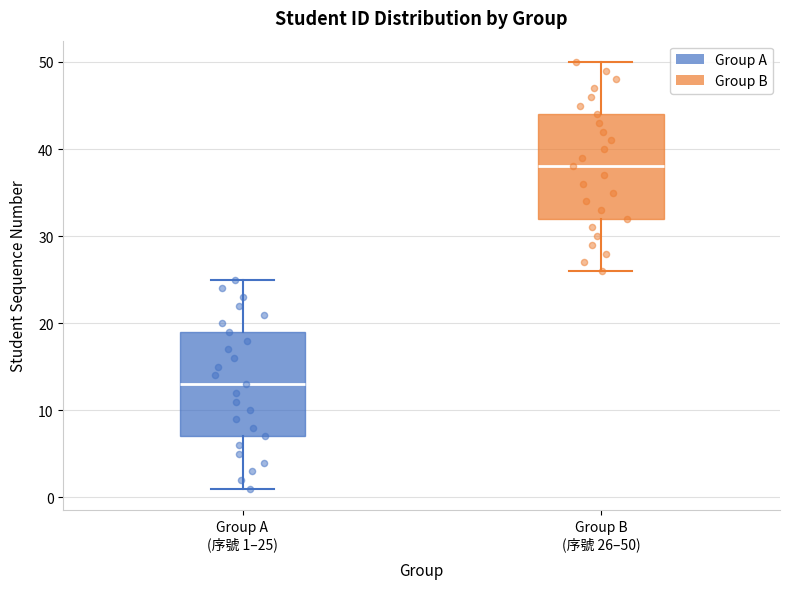

Reading left to right, transcribe this box plot: for each box, give where its median line is, the range the box spans, and where its two whiskers end, as read against the y-axis. The values are not printed on the chart, so give them approximately, as read against the axis.

Group A (序號 1–25): median 13, box 7 to 19, whiskers 1 to 25
Group B (序號 26–50): median 38, box 32 to 44, whiskers 26 to 50